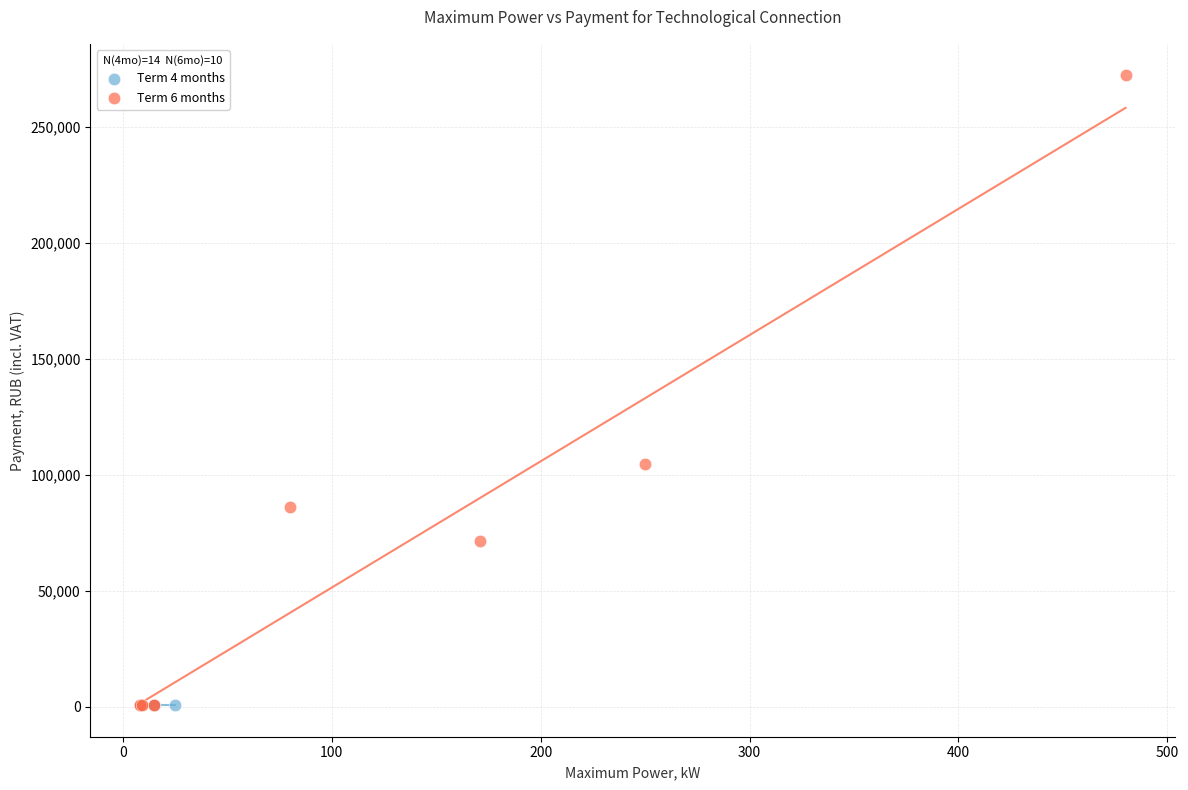

Which series contains the highest Y value?

Term 6 months